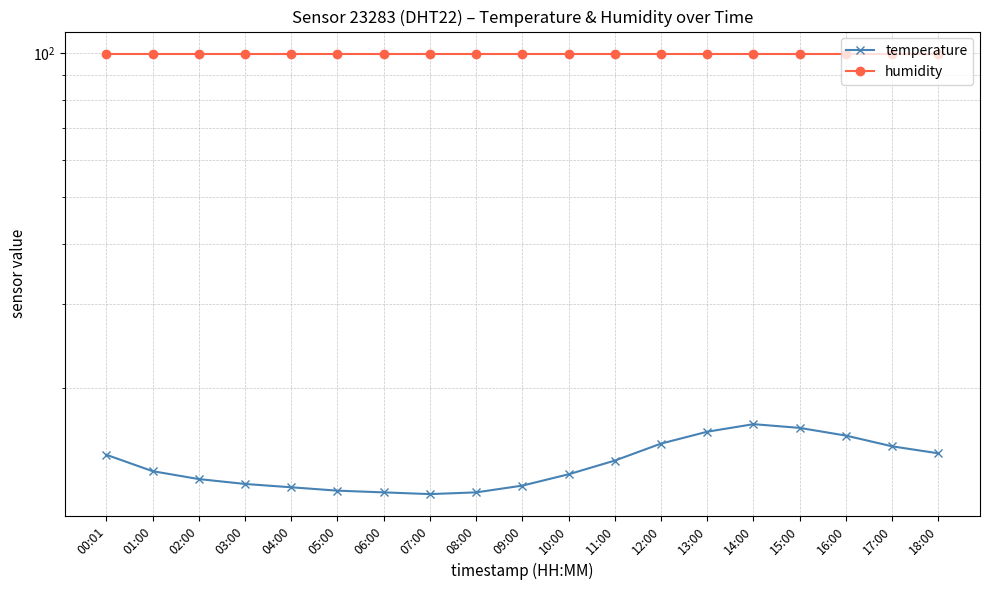

True or false: temperature and humidity intersect in this chart.

False